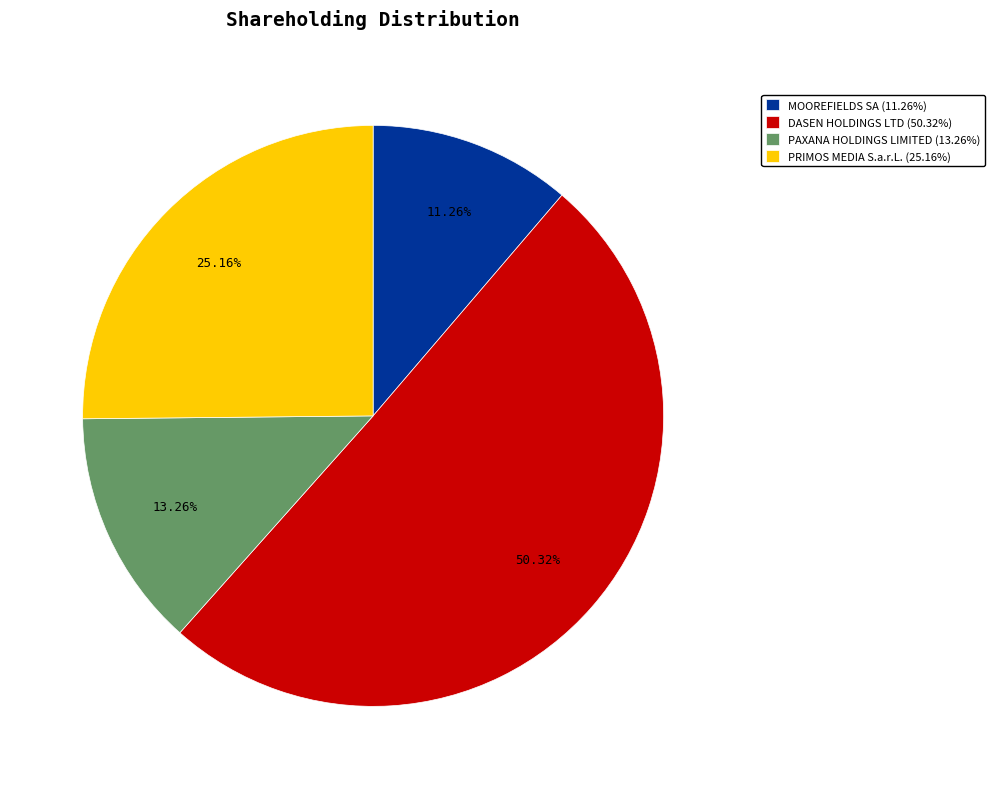

Is there any slice that represents more than half of the pie?

Yes